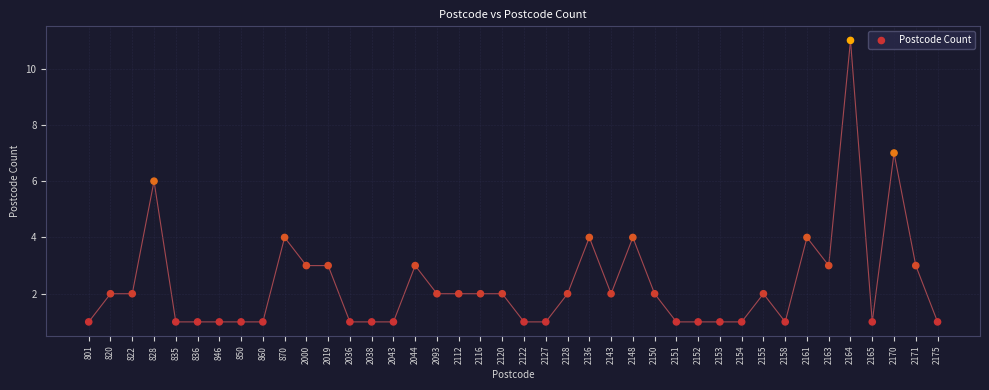

What is the range of Y values (max minus min)?

10